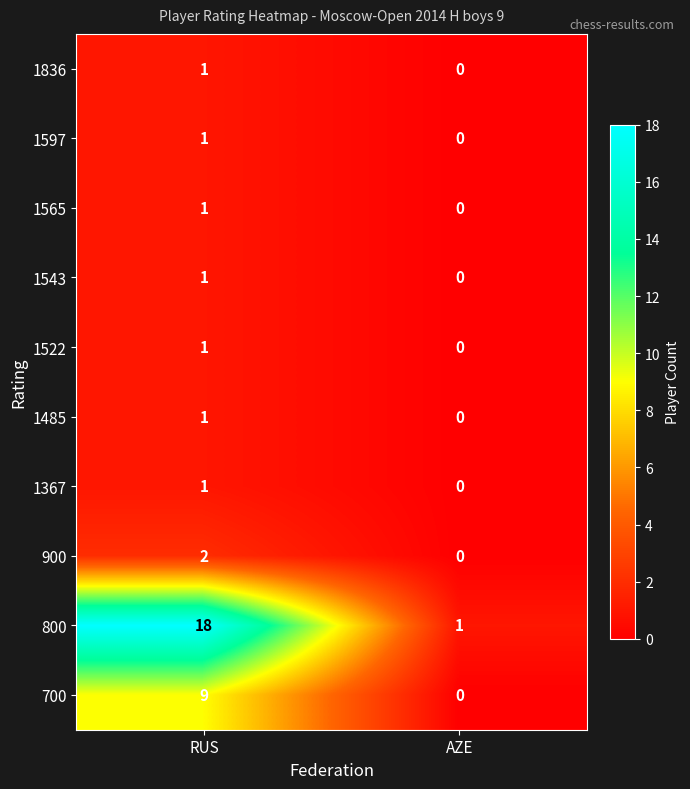

The value of 900 at AZE is -1. True or false?

False